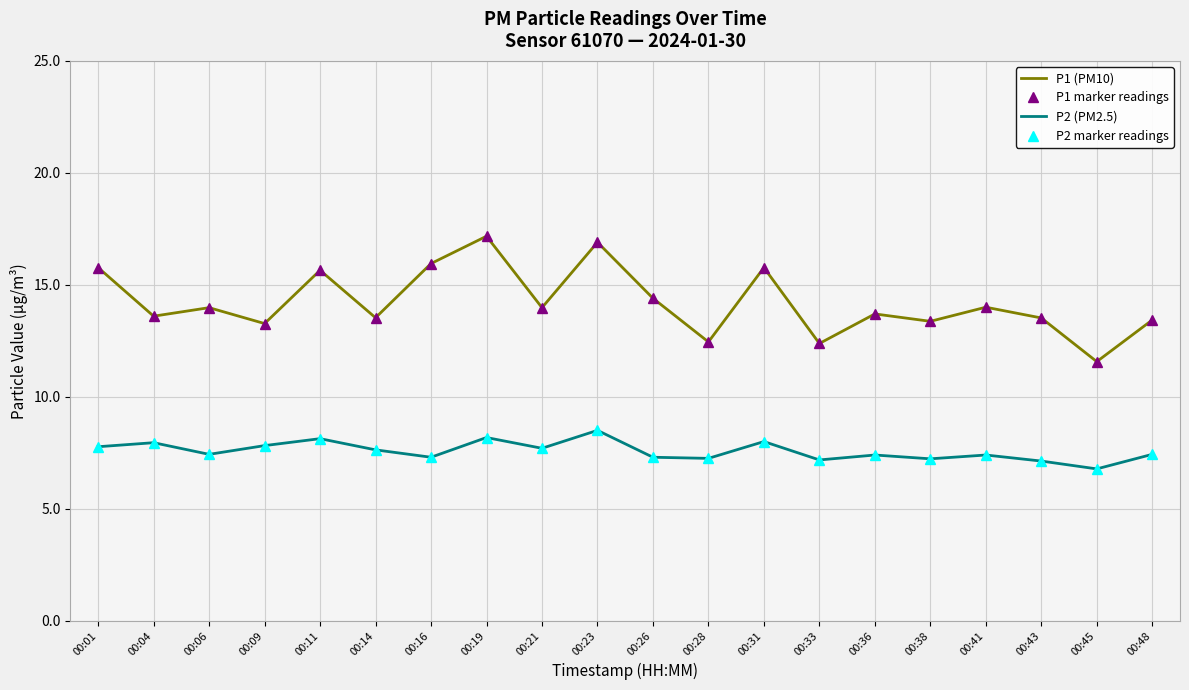

At how many categories does at least one series exceed 10?

20